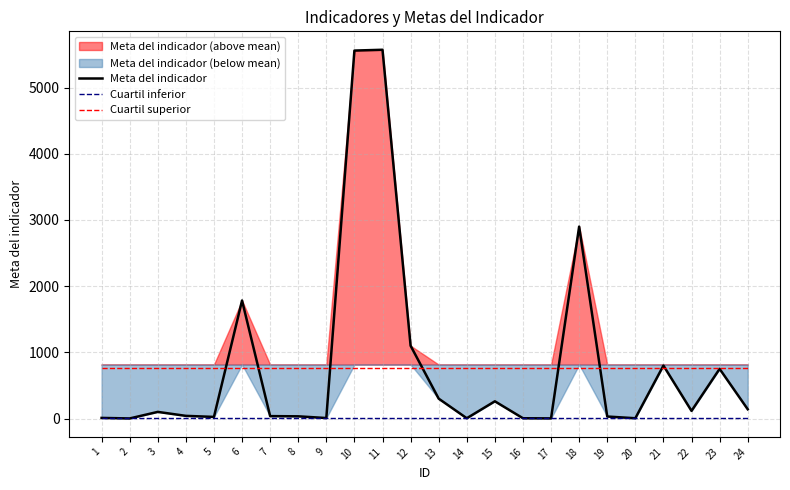

Reading right to left, transcribe all the data shown in this chart.

Meta del indicador: 24=140.0	23=750.0	22=115.0	21=800.0	20=4.0	19=30.0	18=2900.0	17=2.0	16=4.0	15=260.0	14=4.0	13=300.0	12=1100.0	11=5572.0	10=5560.0	9=7.0	8=33.0	7=36.0	6=1783.0	5=24.0	4=40.0	3=100.0	2=1.0	1=9.0
Cuartil inferior: 24=8.5	23=8.5	22=8.5	21=8.5	20=8.5	19=8.5	18=8.5	17=8.5	16=8.5	15=8.5	14=8.5	13=8.5	12=8.5	11=8.5	10=8.5	9=8.5	8=8.5	7=8.5	6=8.5	5=8.5	4=8.5	3=8.5	2=8.5	1=8.5
Cuartil superior: 24=762.5	23=762.5	22=762.5	21=762.5	20=762.5	19=762.5	18=762.5	17=762.5	16=762.5	15=762.5	14=762.5	13=762.5	12=762.5	11=762.5	10=762.5	9=762.5	8=762.5	7=762.5	6=762.5	5=762.5	4=762.5	3=762.5	2=762.5	1=762.5